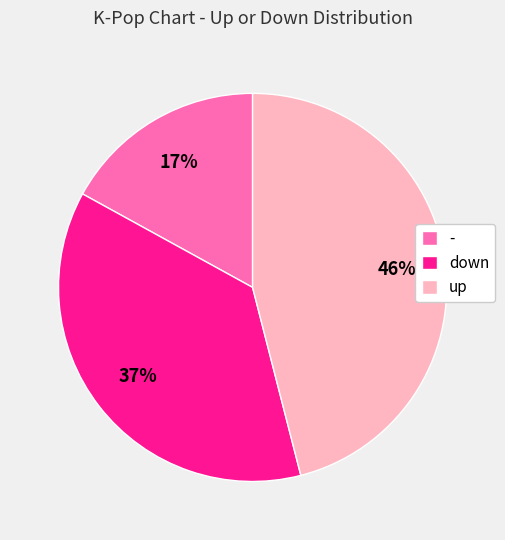

Approximately how many times larger is the value at up compared to -?

2.7